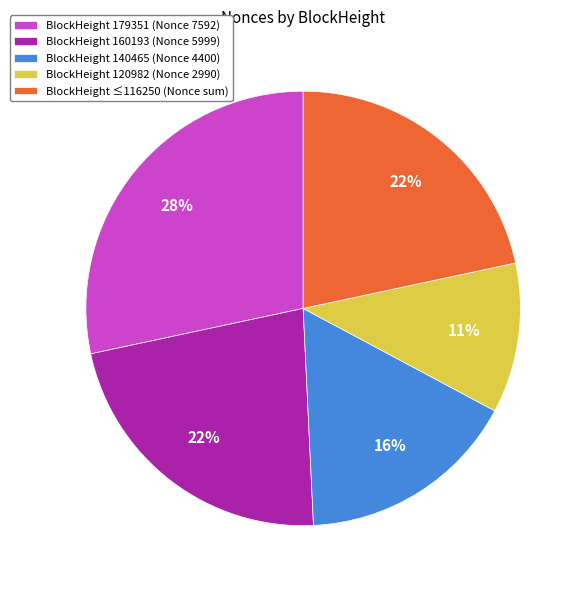

What is the ratio of the value at BlockHeight 160193 (Nonce 5999) to the value at BlockHeight ≤116250 (Nonce sum)?

1.0